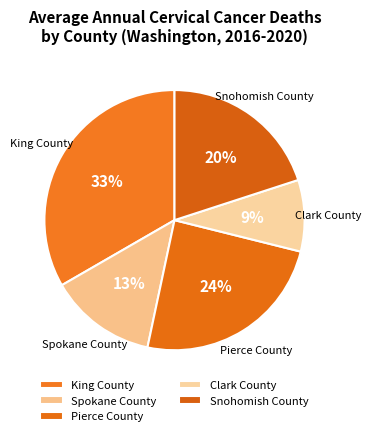

True or false: King County accounts for 44% of the total.

False